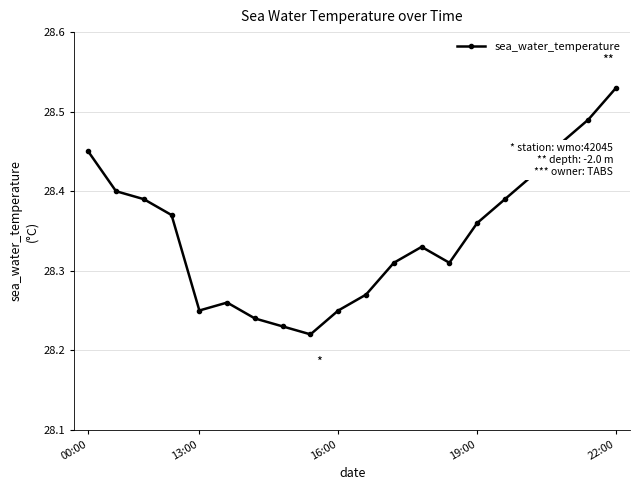

How many interior local valleys (lower than both neighbors) does the data have?

3